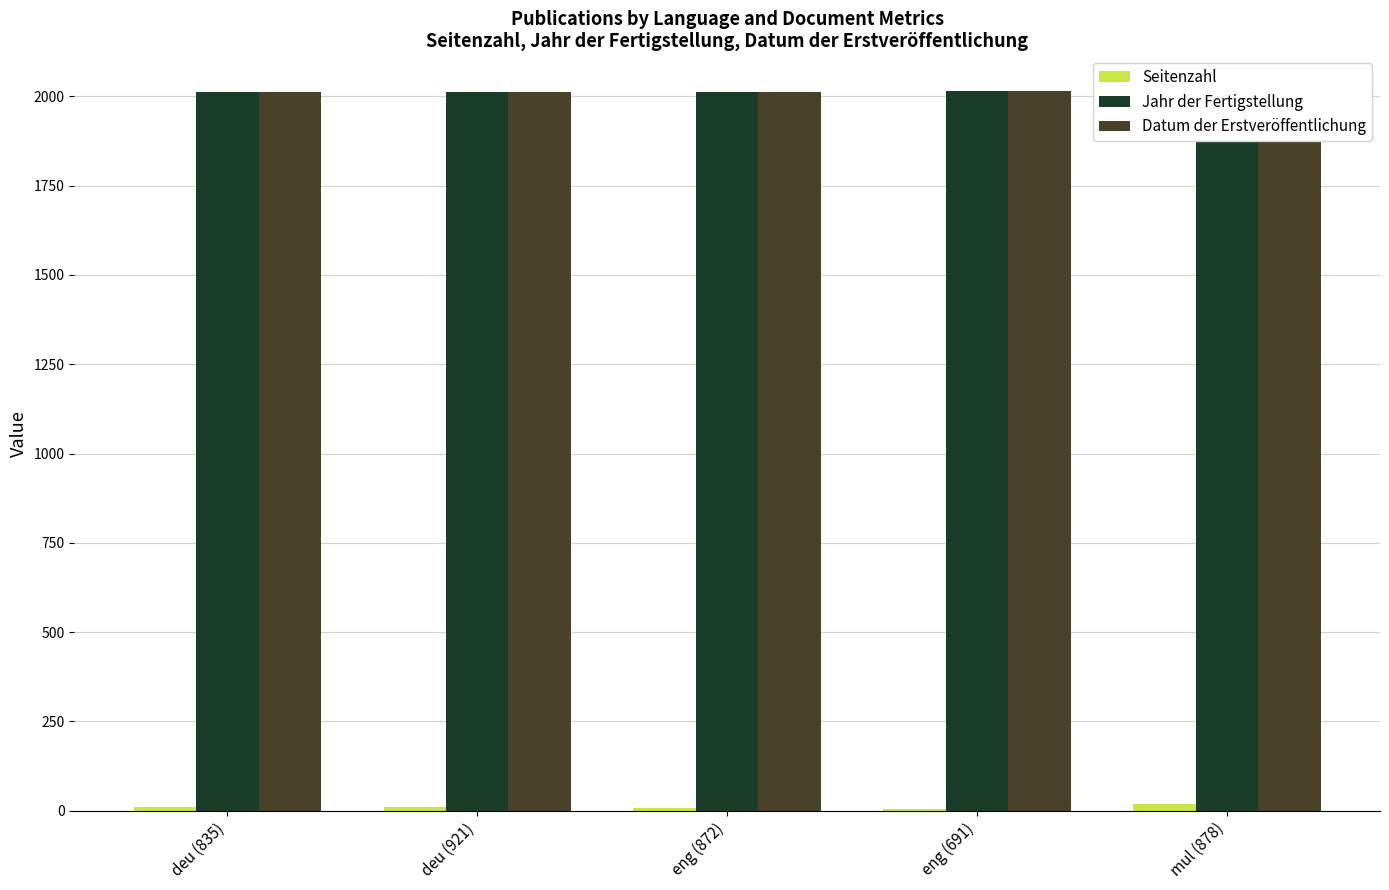

What is the value of the Datum der Erstveröffentlichung bar at the 4th from the left?

2014